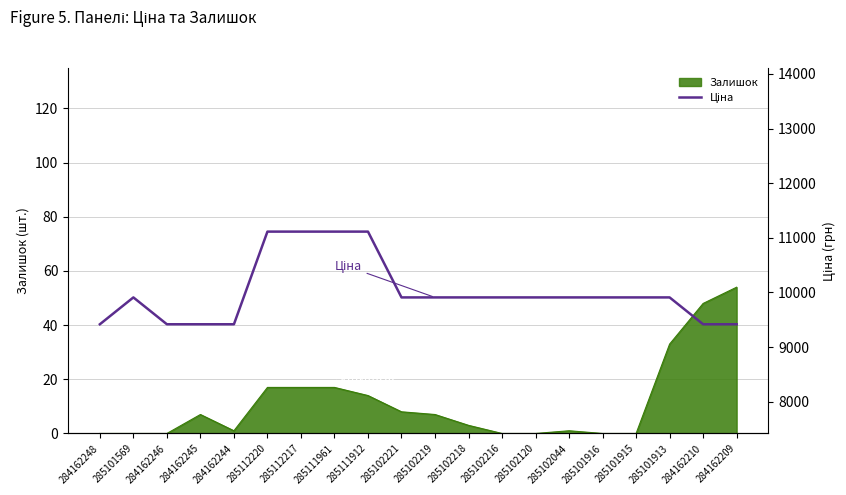

What is the difference between the maximum and minimum values?

1696.7